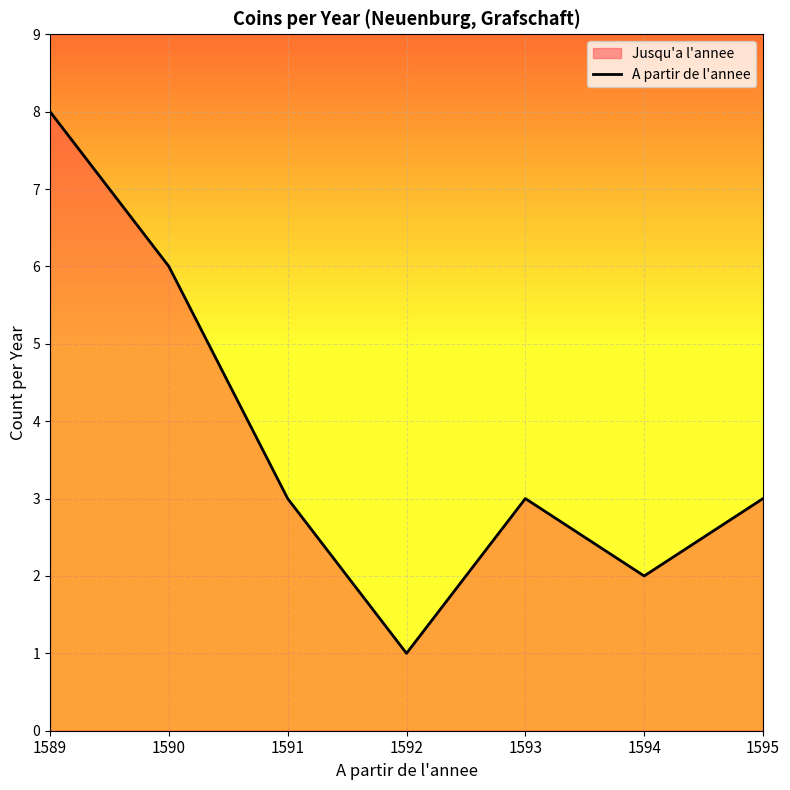

True or false: there are more than 2 points higher than both neighbors.

False